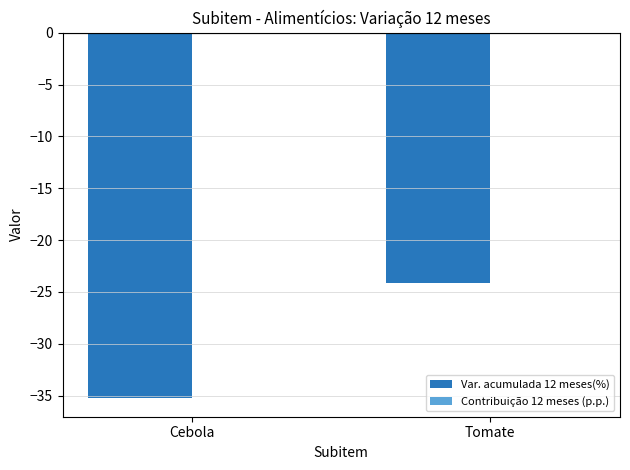

At which category is the sum across all series the highest?

Tomate